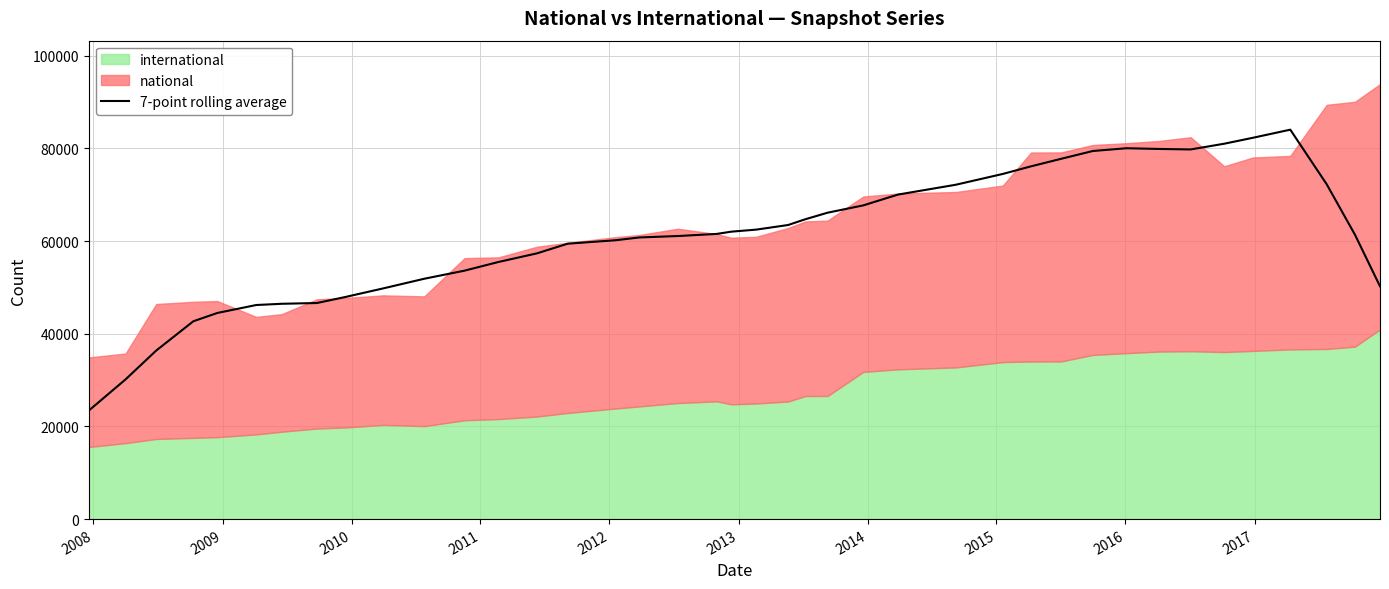

How many lines are shown in the chart?

1